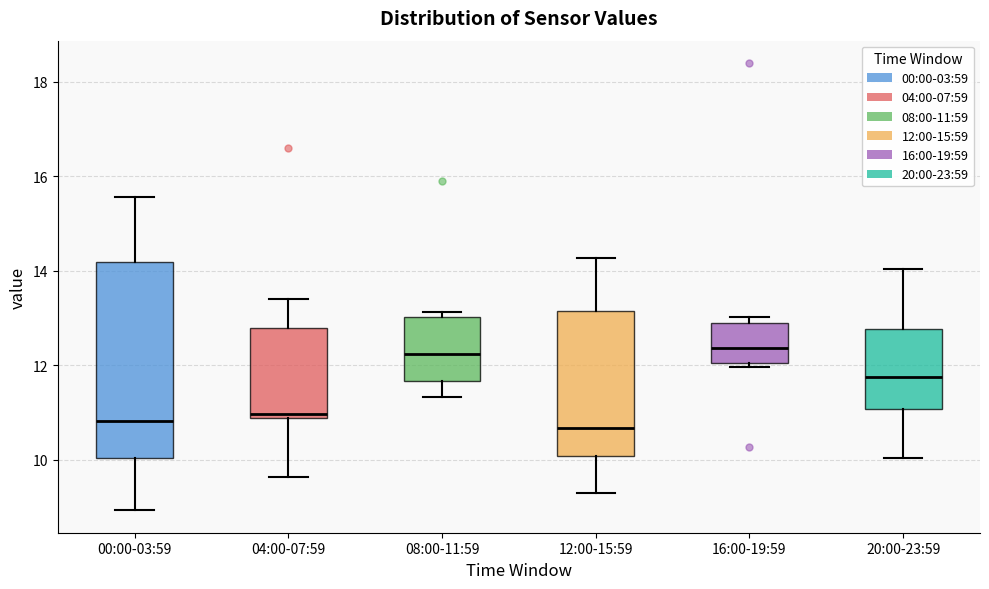

Reading left to right, transcribe this box plot: for each box, give where its median line is, the range the box spans, and where its two whiskers end, as read against the y-axis. The values are not printed on the chart, so give them approximately, as read against the axis.

00:00-03:59: median 10.8, box 10.0 to 14.2, whiskers 9.0 to 15.6
04:00-07:59: median 11.0, box 10.8 to 12.8, whiskers 9.6 to 13.4
08:00-11:59: median 12.2, box 11.6 to 13.0, whiskers 11.4 to 13.2
12:00-15:59: median 10.6, box 10.0 to 13.2, whiskers 9.4 to 14.2
16:00-19:59: median 12.4, box 12.0 to 12.8, whiskers 12.0 (just below the box's lower edge) to 13.0
20:00-23:59: median 11.8, box 11.0 to 12.8, whiskers 10.0 to 14.0